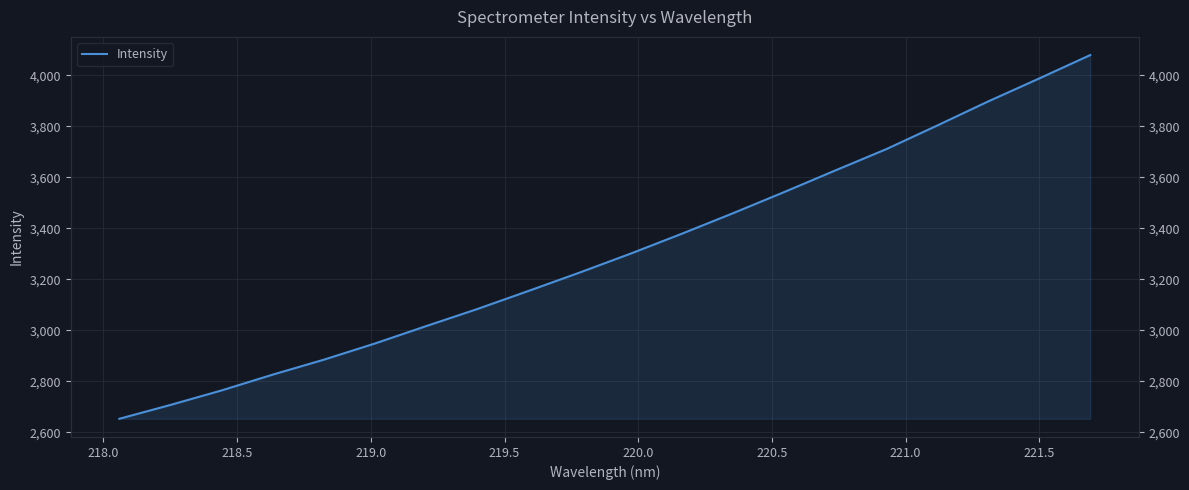

What is the maximum value shown in the chart?

4079.5